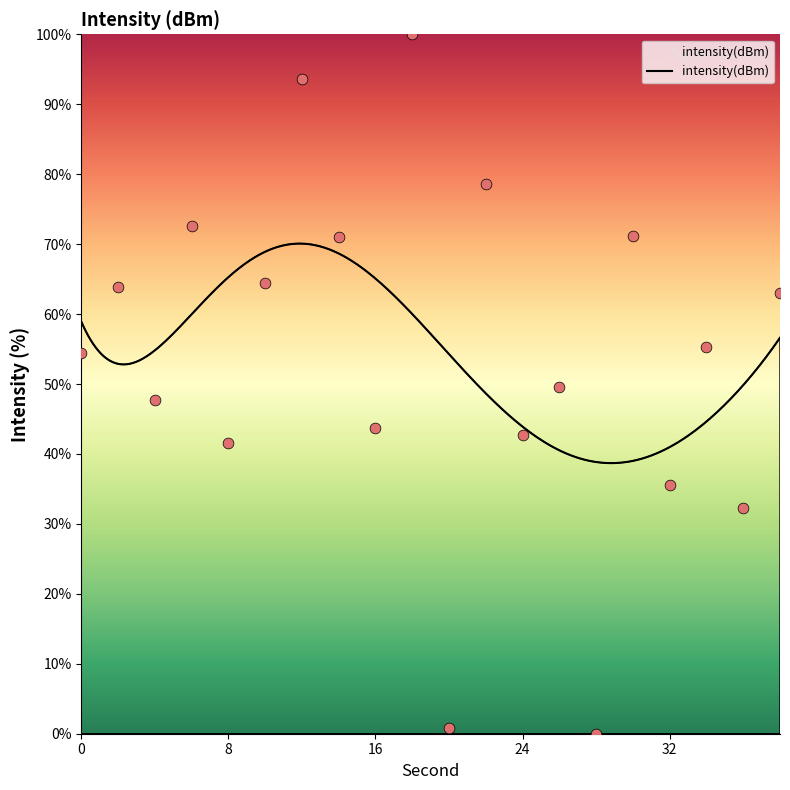

Which has a higher value, 22 or 16?

22